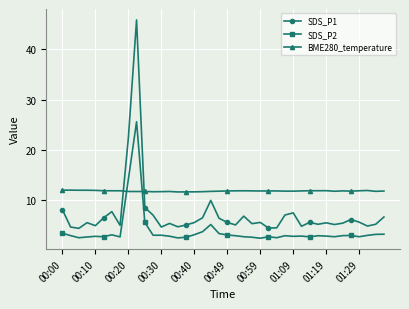

True or false: SDS_P2 and SDS_P1 intersect in this chart.

False